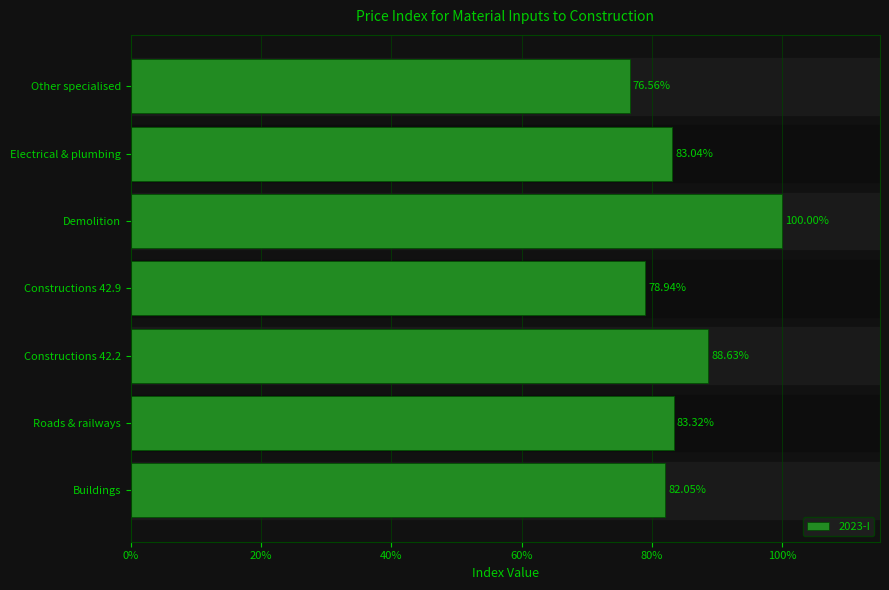

What position from the left is Demolition?

5